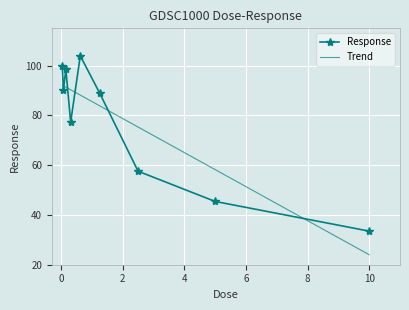

The value at 0.3125 is 38.3. True or false?

False